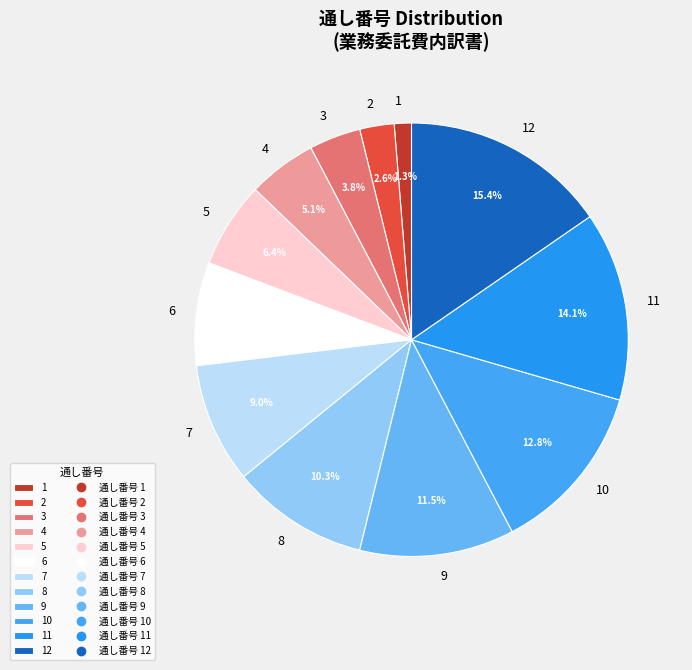

How many segments does this pie chart have?

12